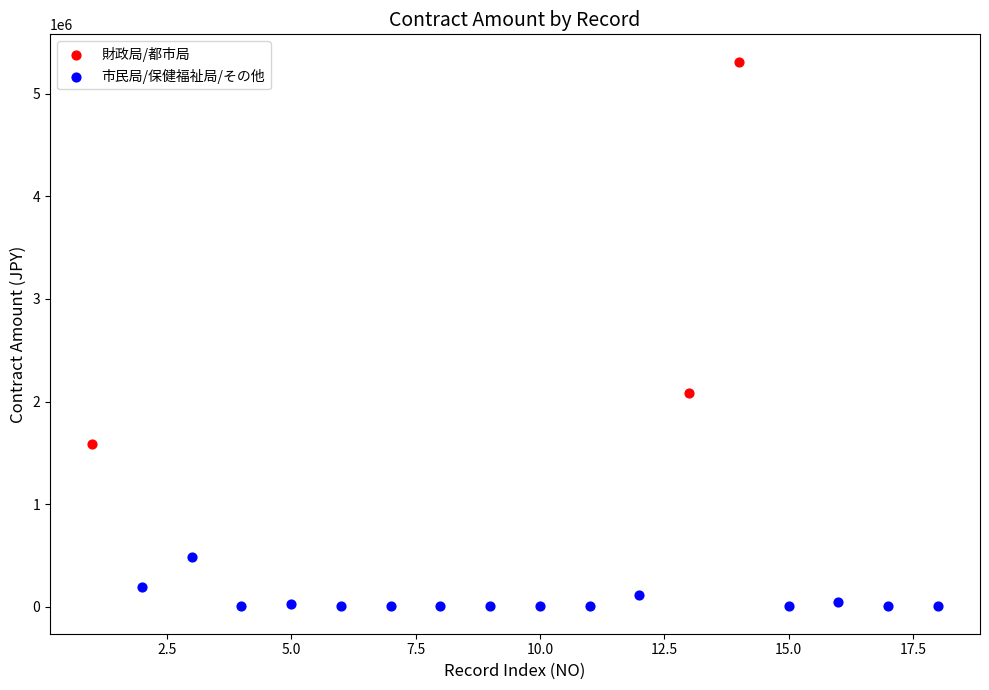

Which series reaches the minimum Y coordinate?

市民局/保健福祉局/その他